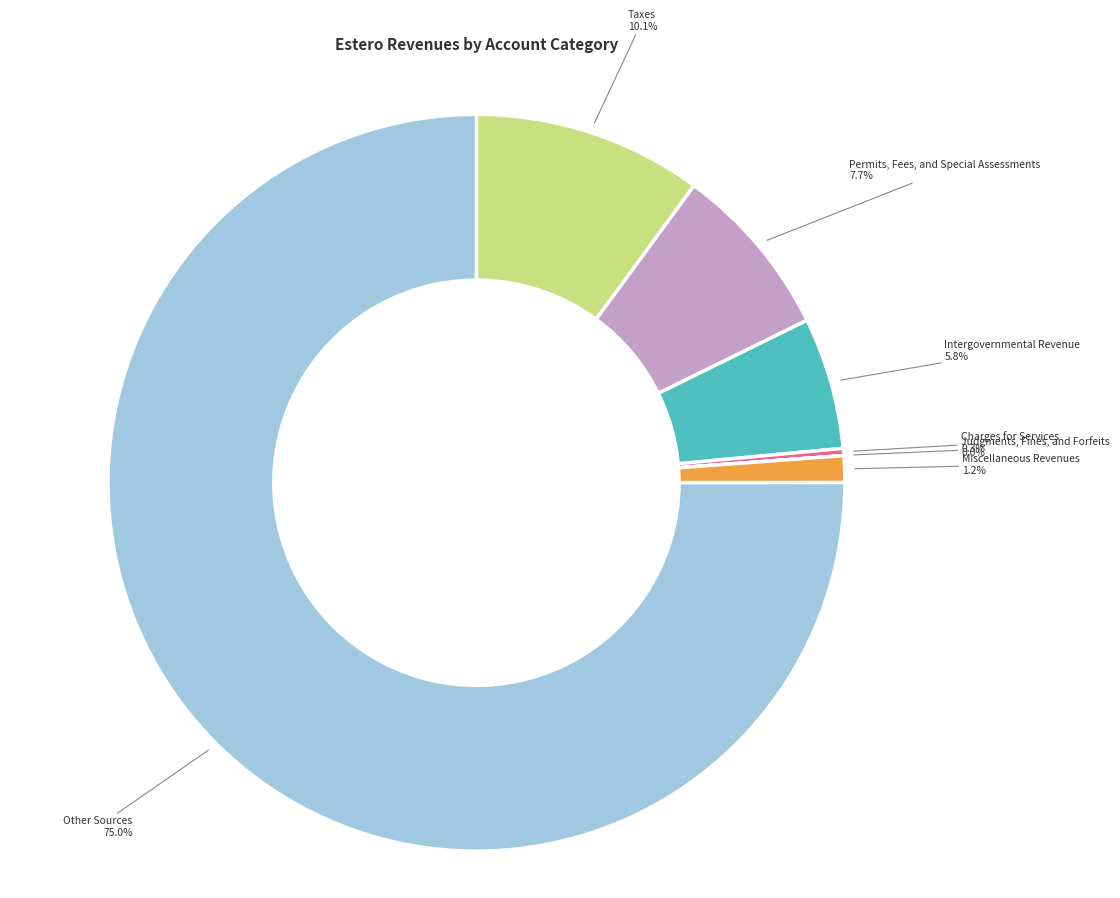

Does any single category account for the majority?

Yes